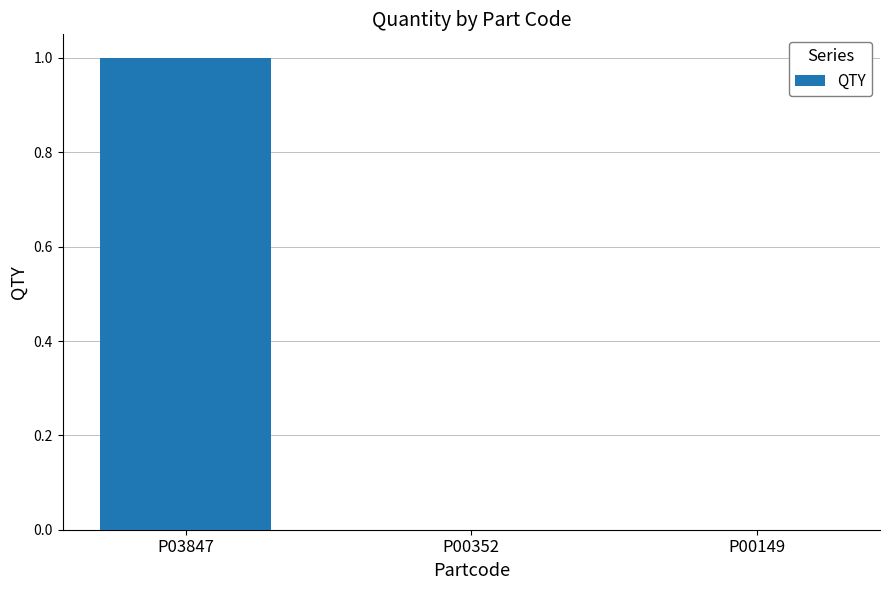

Reading left to right, what are all the values shown in this chart?

P03847=1	P00352=0	P00149=0